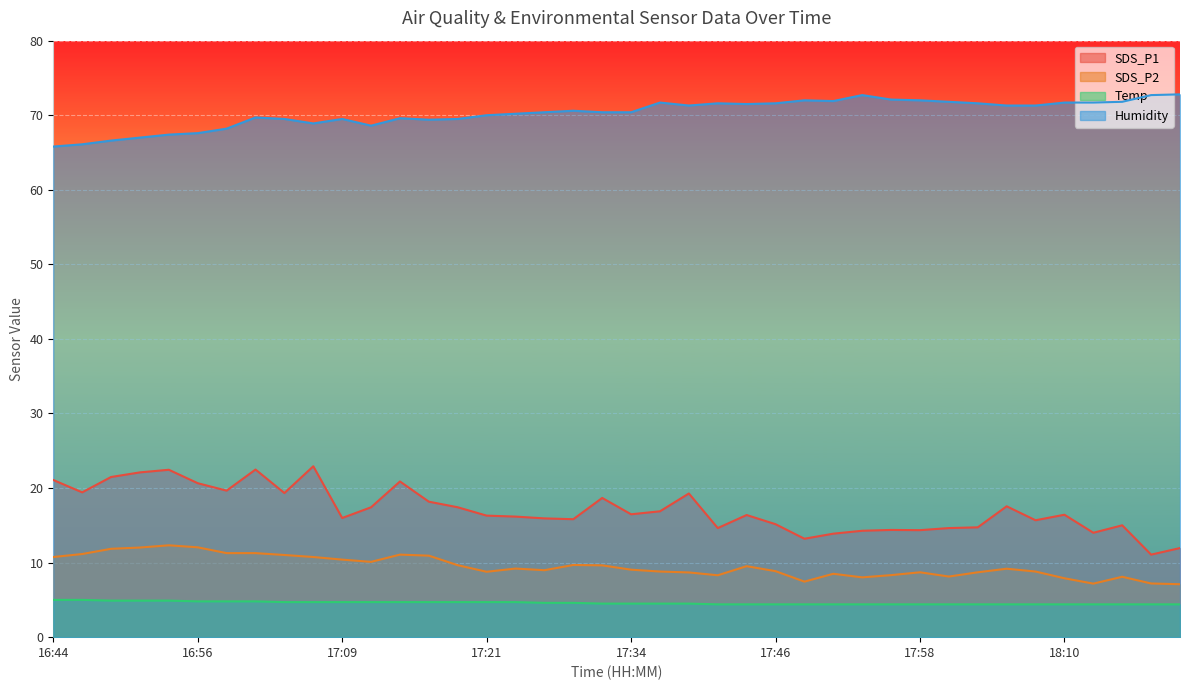

True or false: Temp has more than 1 interior local peaks.

False